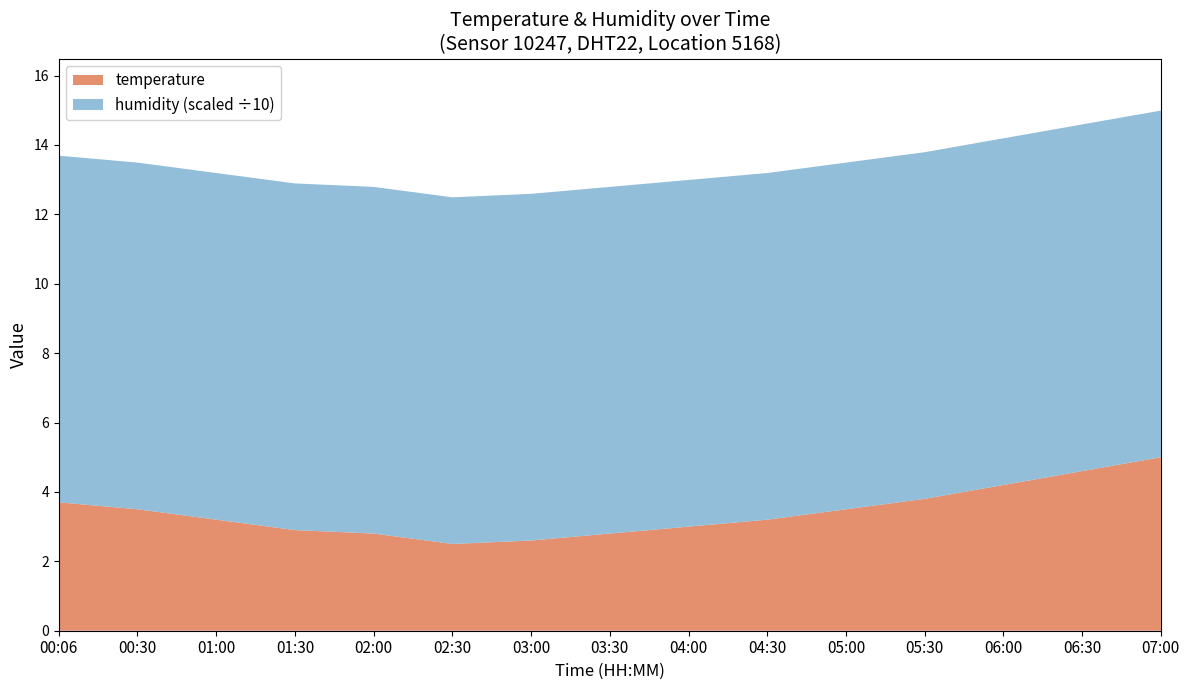

Reading left to right, extract all data points from this chart.

temperature: 3.7	3.5	3.2	2.9	2.8	2.5	2.6	2.8	3.0	3.2	3.5	3.8	4.2	4.6	5.0
humidity: 99.9	99.9	99.9	99.9	99.9	99.9	99.9	99.9	99.9	99.9	99.9	99.9	99.9	99.9	99.9